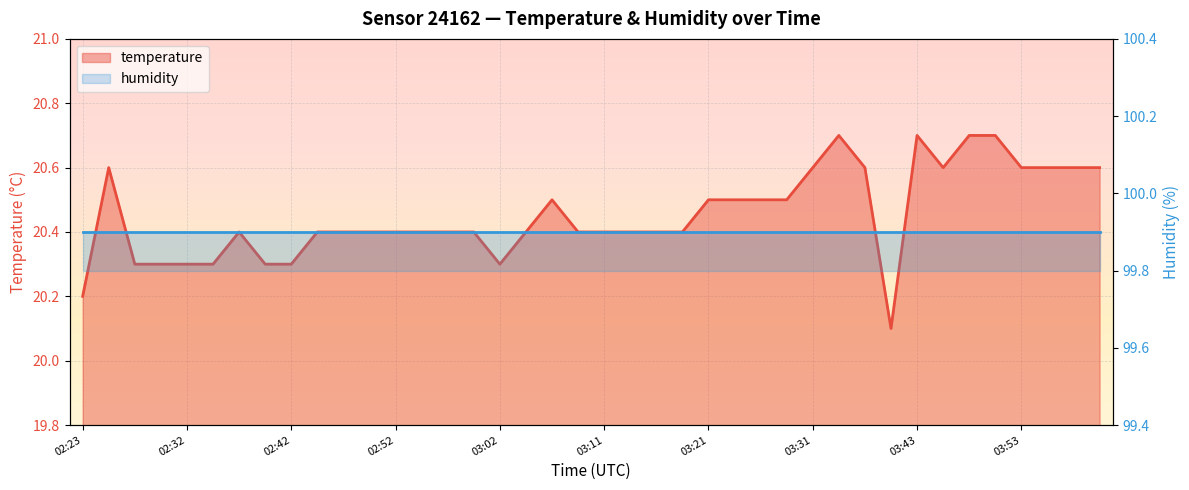

Reading right to left, extract all data points from this chart.

04:00=20.6	03:58=20.6	03:56=20.6	03:53=20.6	03:51=20.7	03:48=20.7	03:46=20.6	03:43=20.7	03:41=20.1	03:36=20.6	03:33=20.7	03:31=20.6	03:29=20.5	03:26=20.5	03:24=20.5	03:21=20.5	03:19=20.4	03:16=20.4	03:14=20.4	03:11=20.4	03:09=20.4	03:07=20.5	03:04=20.4	03:02=20.3	02:59=20.4	02:57=20.4	02:54=20.4	02:52=20.4	02:50=20.4	02:47=20.4	02:45=20.4	02:42=20.3	02:40=20.3	02:37=20.4	02:35=20.3	02:32=20.3	02:30=20.3	02:28=20.3	02:25=20.6	02:23=20.2